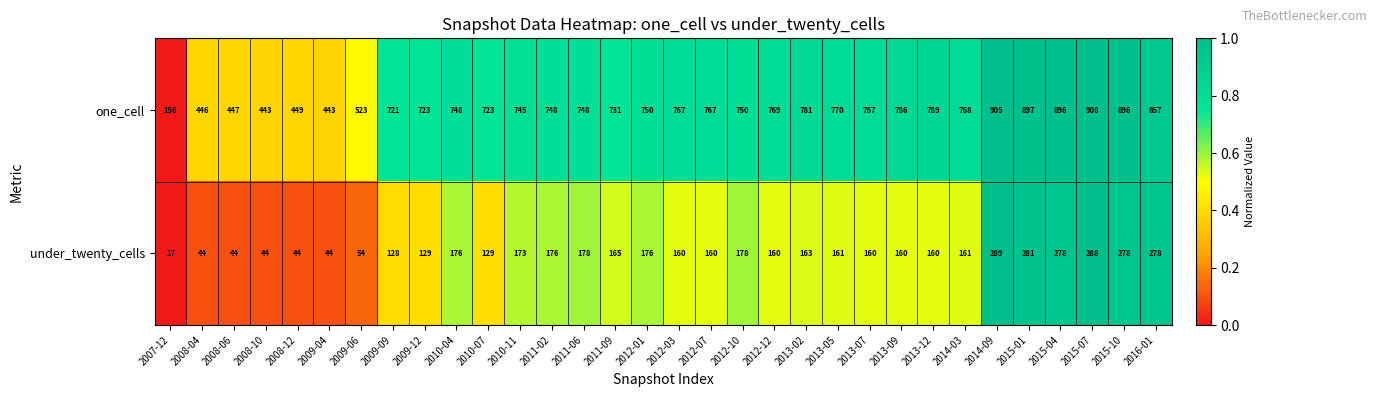

What is the total value across all series at 2013-12?

949